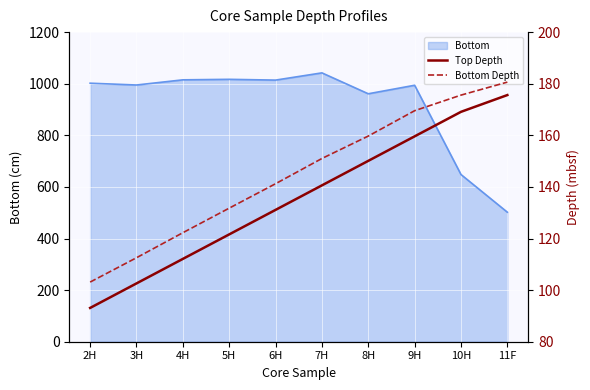

Is the value of Bottom Depth at 10H greater than the value of Top Depth at 3H?

Yes